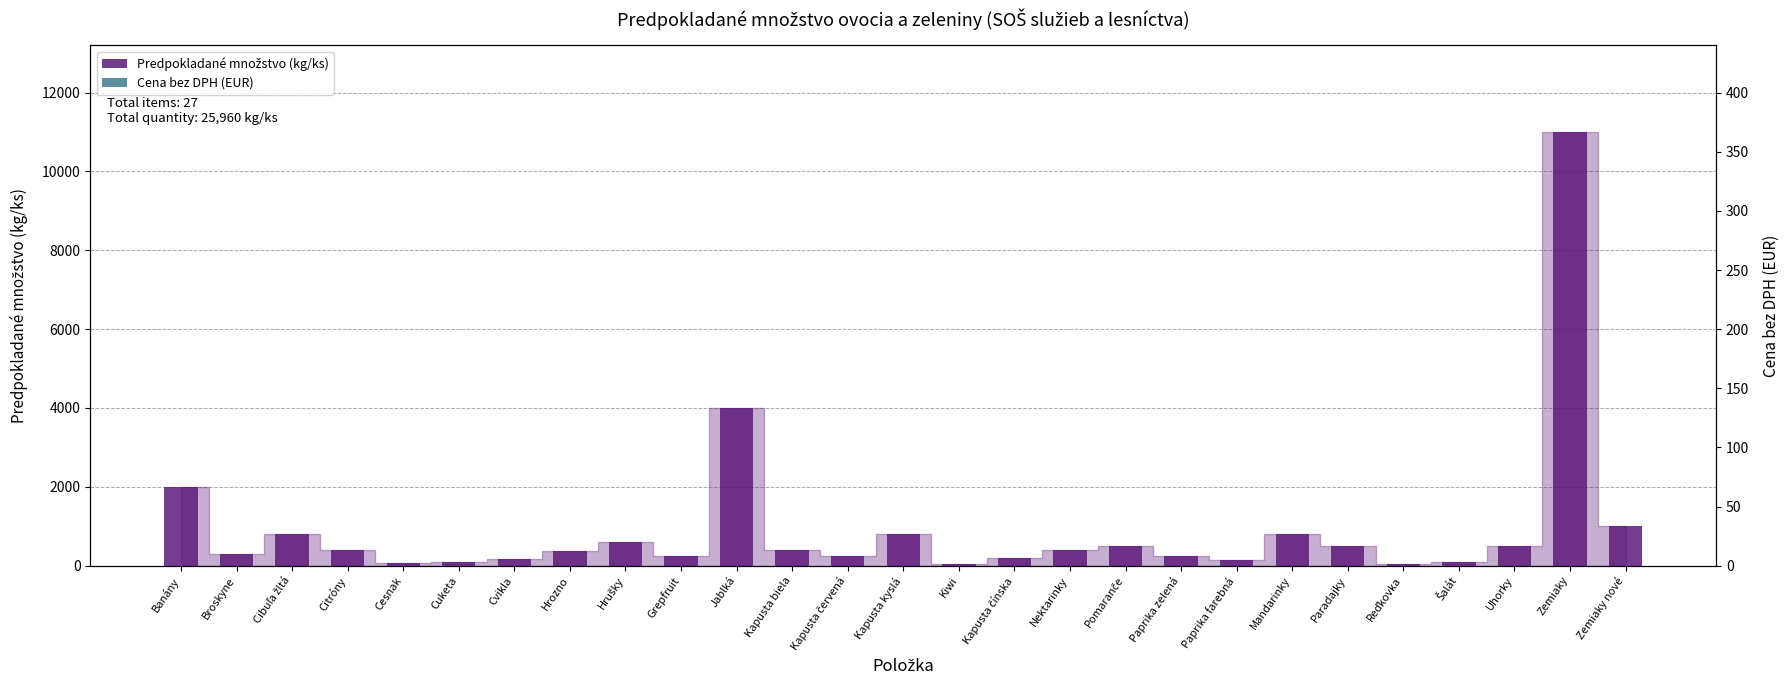

Between Grepfruit and Šalát, which is larger?

Grepfruit